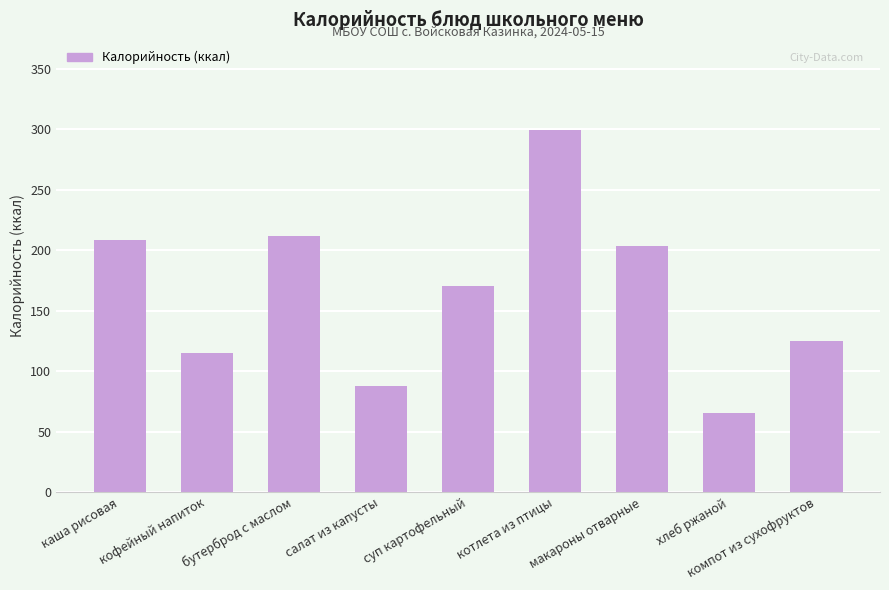

The value at кофейный напиток is 115. True or false?

True